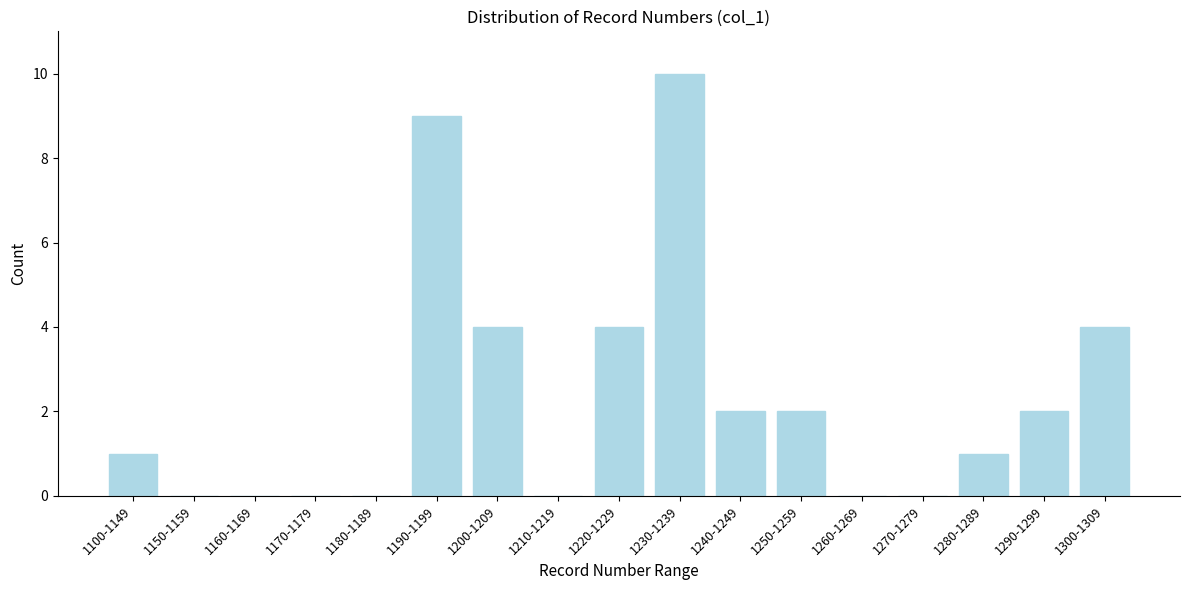

Reading left to right, transcribe all the data shown in this chart.

1100-1149=1	1150-1159=0	1160-1169=0	1170-1179=0	1180-1189=0	1190-1199=9	1200-1209=4	1210-1219=0	1220-1229=4	1230-1239=10	1240-1249=2	1250-1259=2	1260-1269=0	1270-1279=0	1280-1289=1	1290-1299=2	1300-1309=4